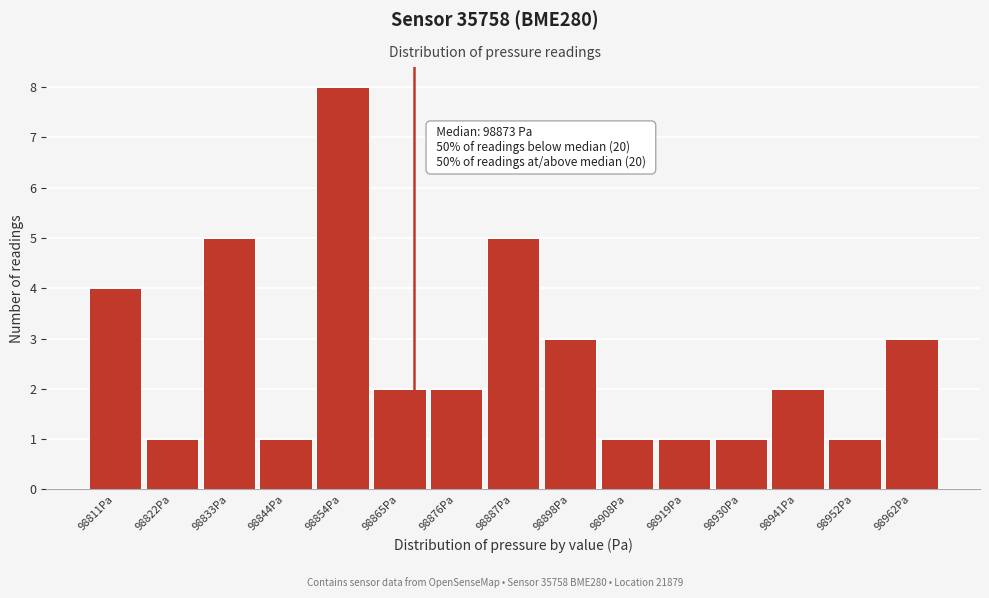

Reading left to right, extract all data points from this chart.

4	1	5	1	8	2	2	5	3	1	1	1	2	1	3